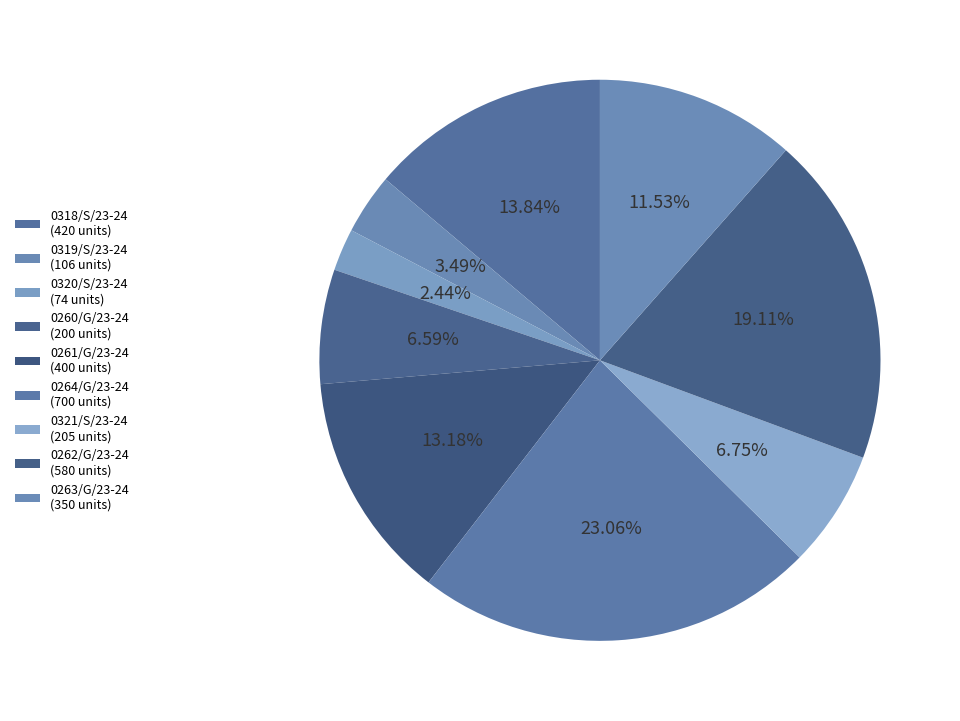

How many segments does this pie chart have?

9